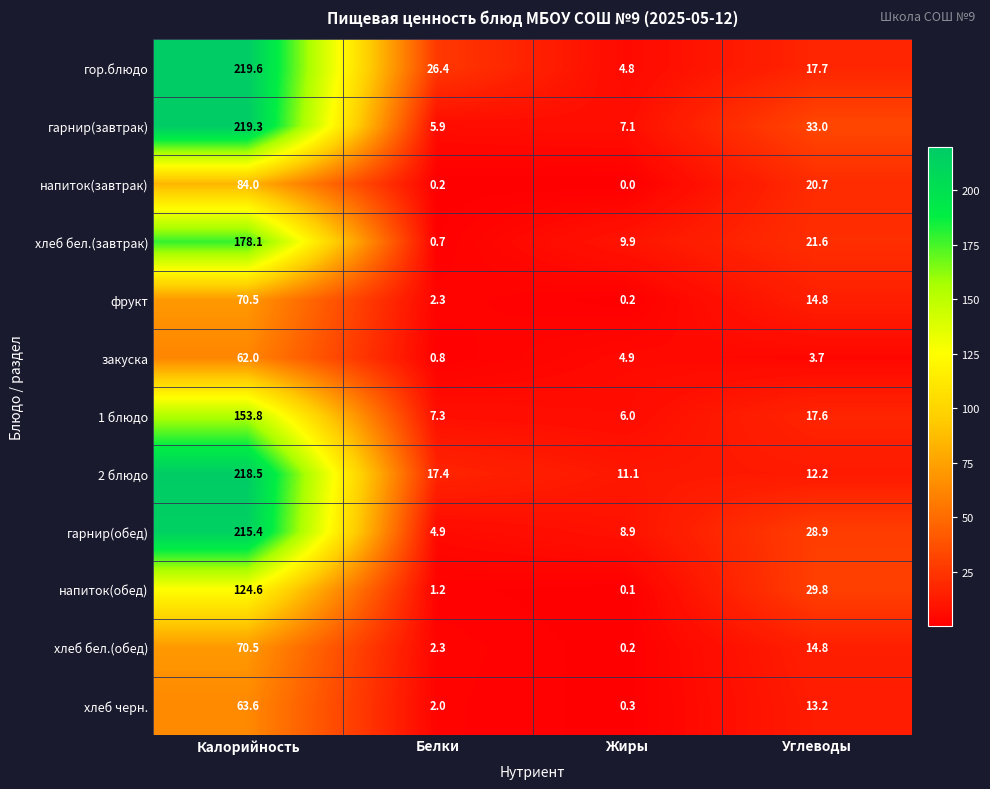

What is the spread (max minus min) of values at Белки?

26.2